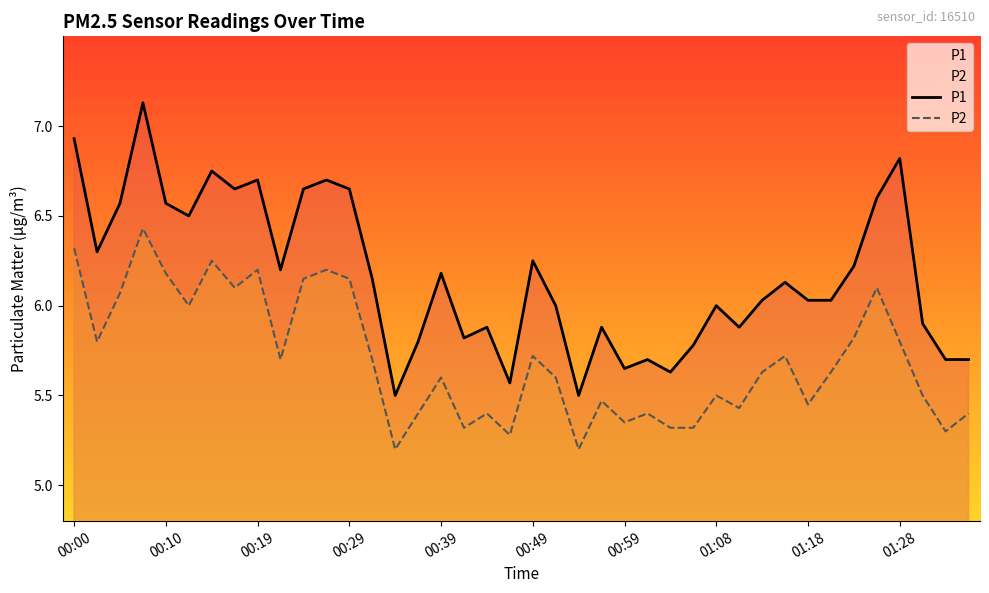

Which series has the largest range (max minus min)?

P1